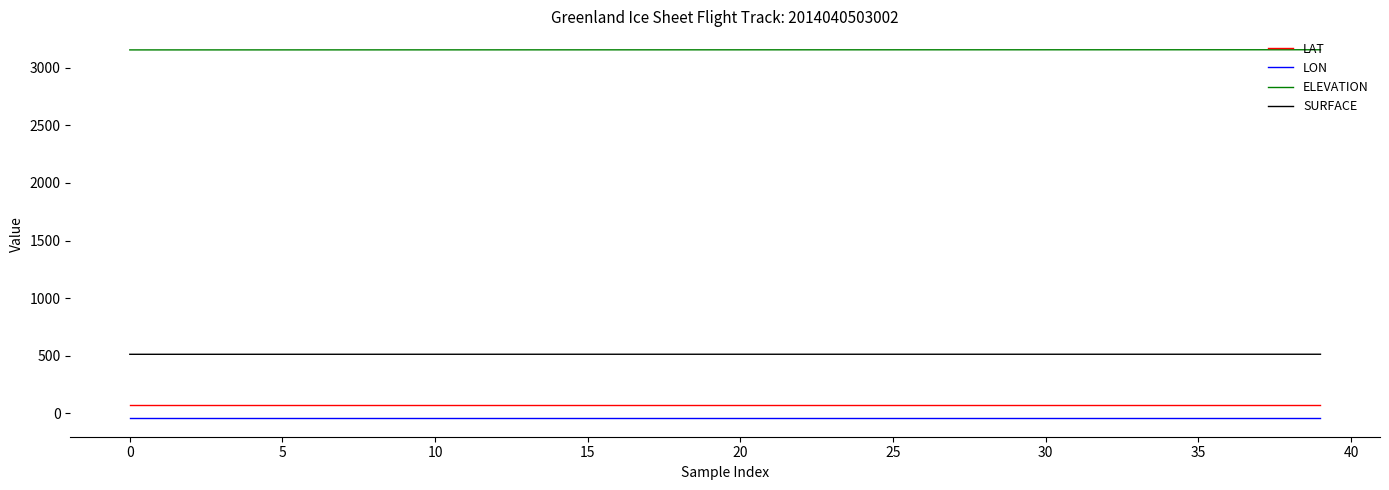

True or false: LON and ELEVATION cross at least once.

False